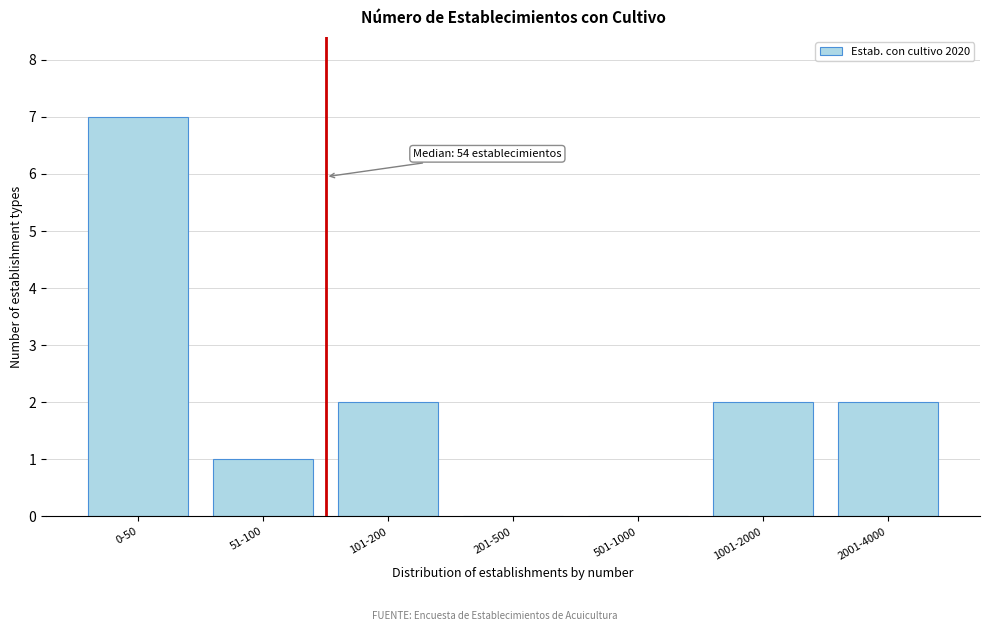

Reading left to right, transcribe all the data shown in this chart.

0-50=7	51-100=1	101-200=2	201-500=0	501-1000=0	1001-2000=2	2001-4000=2